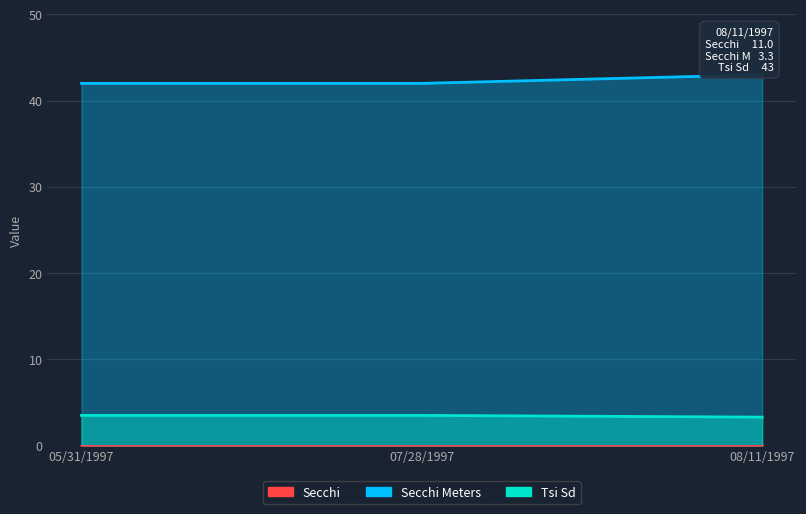

What is the difference between the Secchi values at 08/11/1997 and 07/28/1997?

1.0